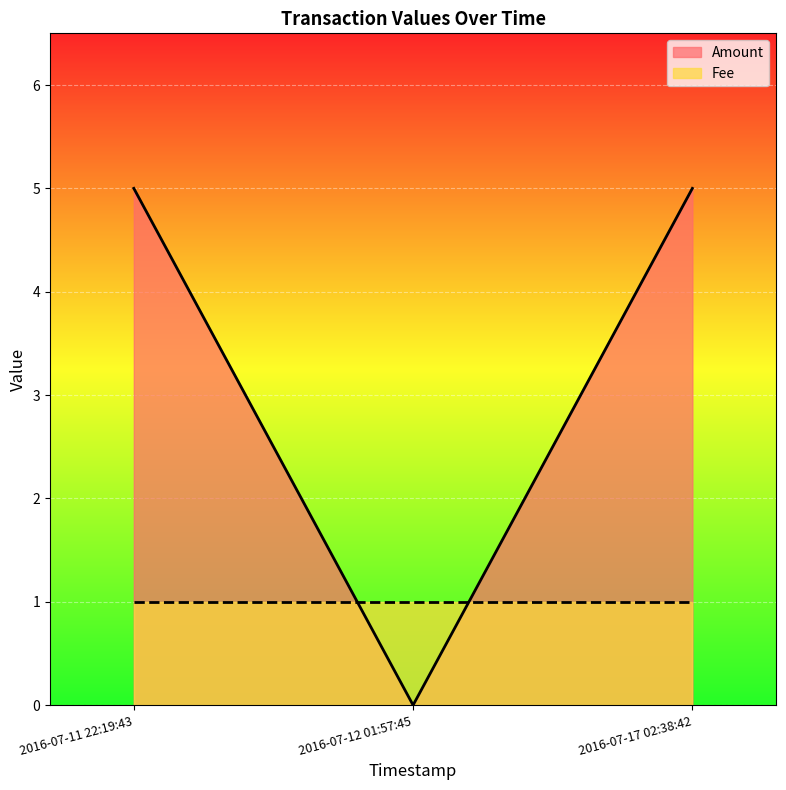

How many lines are shown in the chart?

2